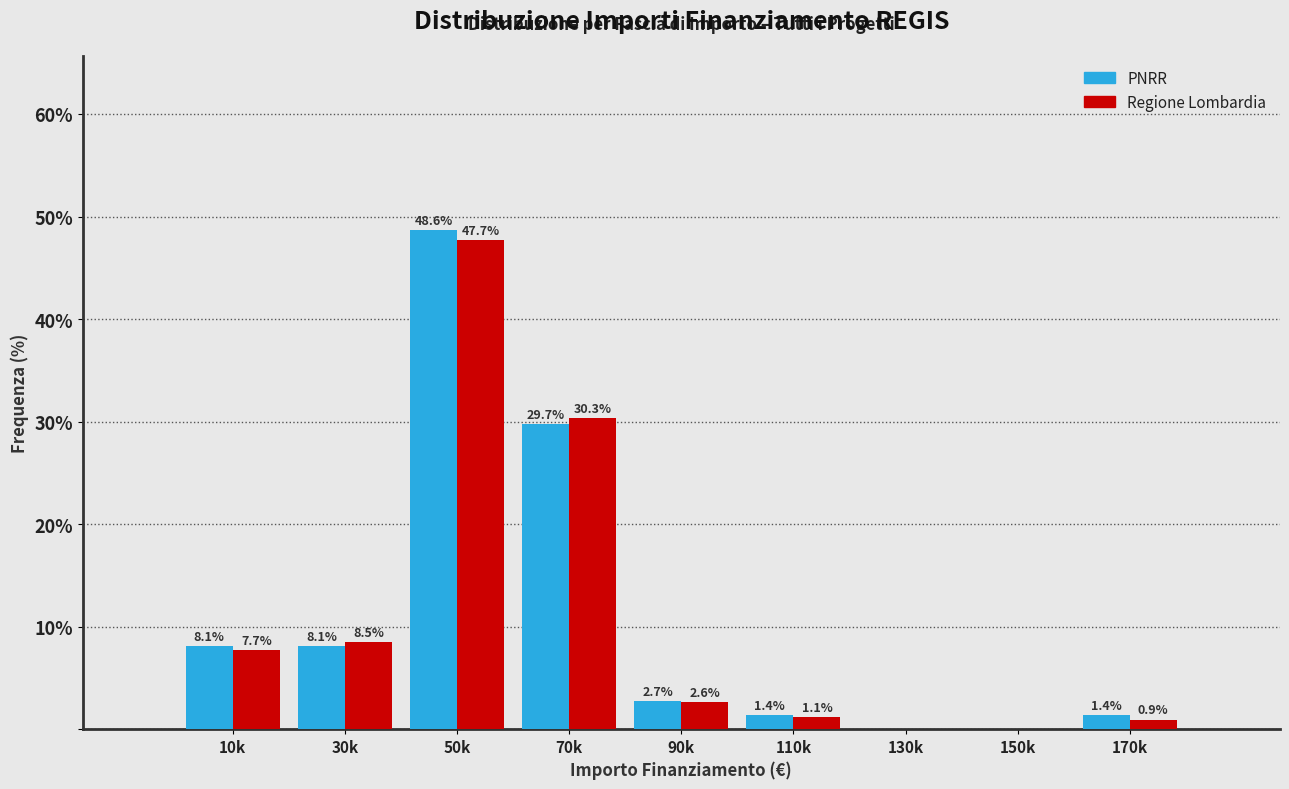

Reading right to left, transcribe all the data shown in this chart.

PNRR: 170k=1.4	150k=0.0	130k=0.0	110k=1.4	90k=2.7	70k=29.7	50k=48.6	30k=8.1	10k=8.1
Regione Lombardia: 170k=0.9	150k=0.0	130k=0.0	110k=1.1	90k=2.6	70k=30.3	50k=47.7	30k=8.5	10k=7.7